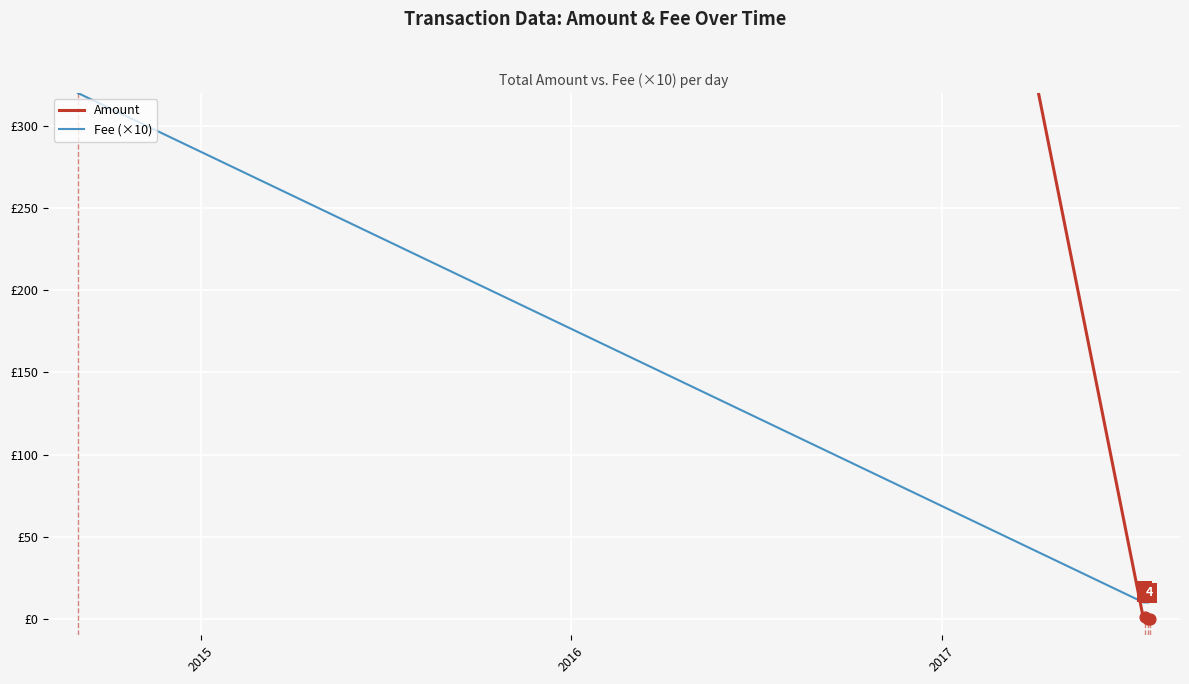

What are all the series names shown in the legend?

Amount, Fee (×10)